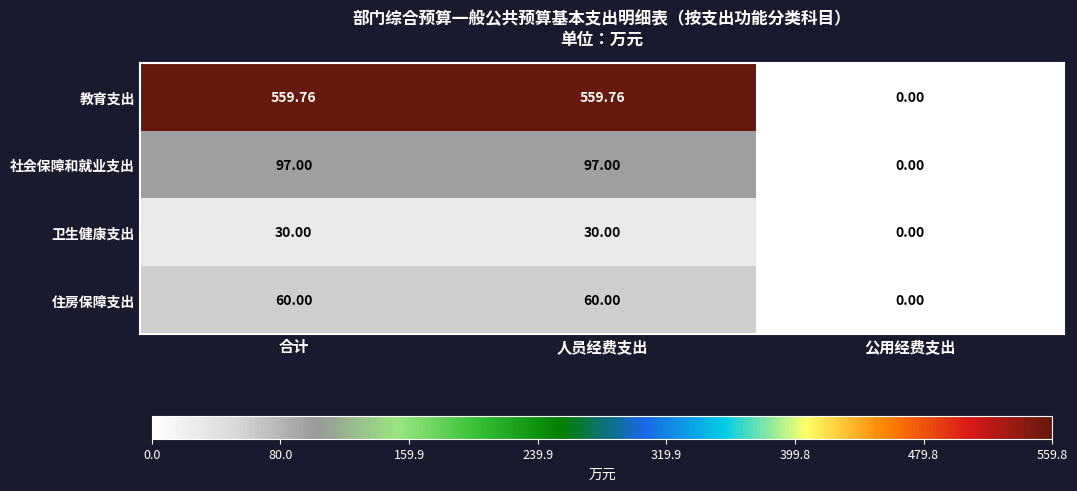

What is the total value across all series at 合计?

746.8